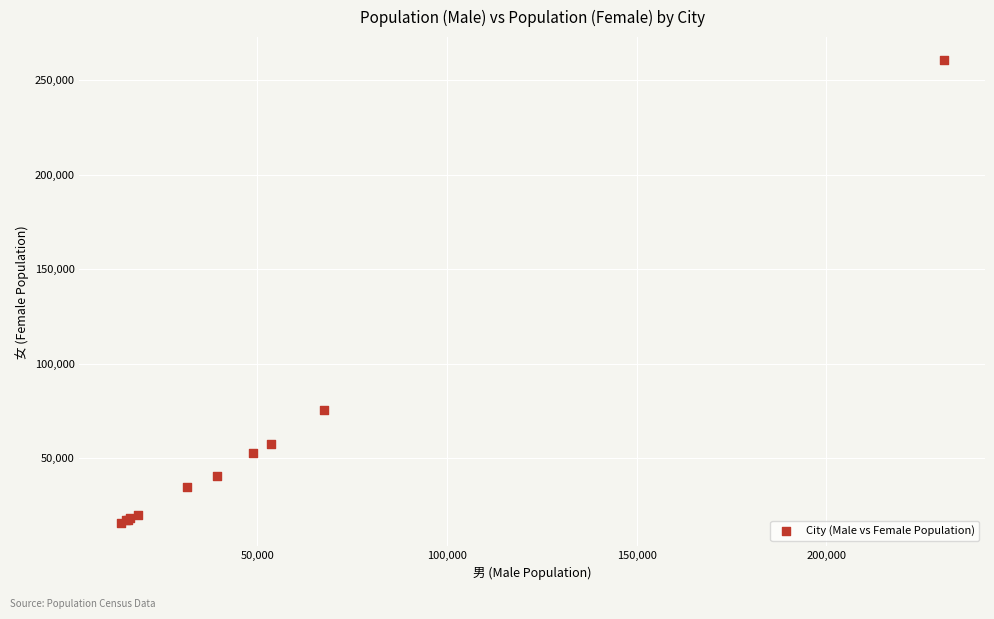

What Y value in the scatter plot is closest to 138113?

75720